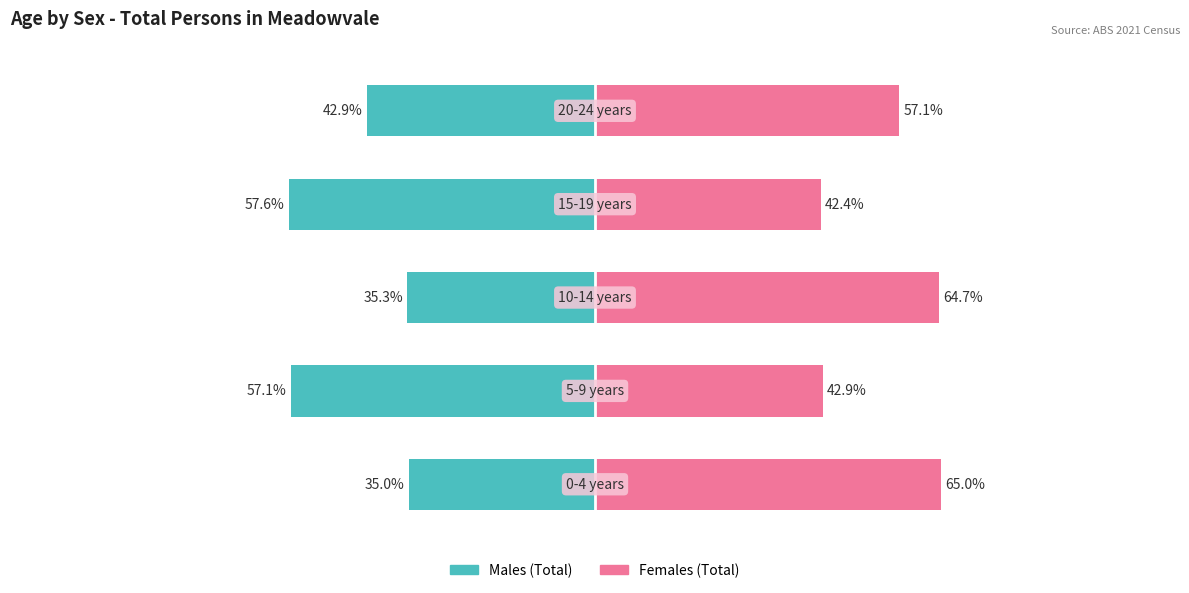

What are all the series names shown in the legend?

Males (Total), Females (Total)